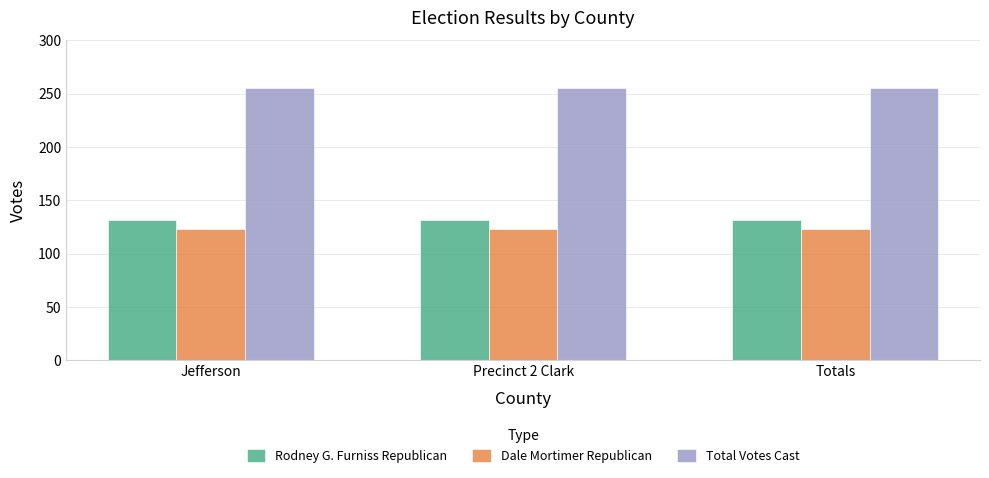

Read the Total Votes Cast value at Jefferson.

255